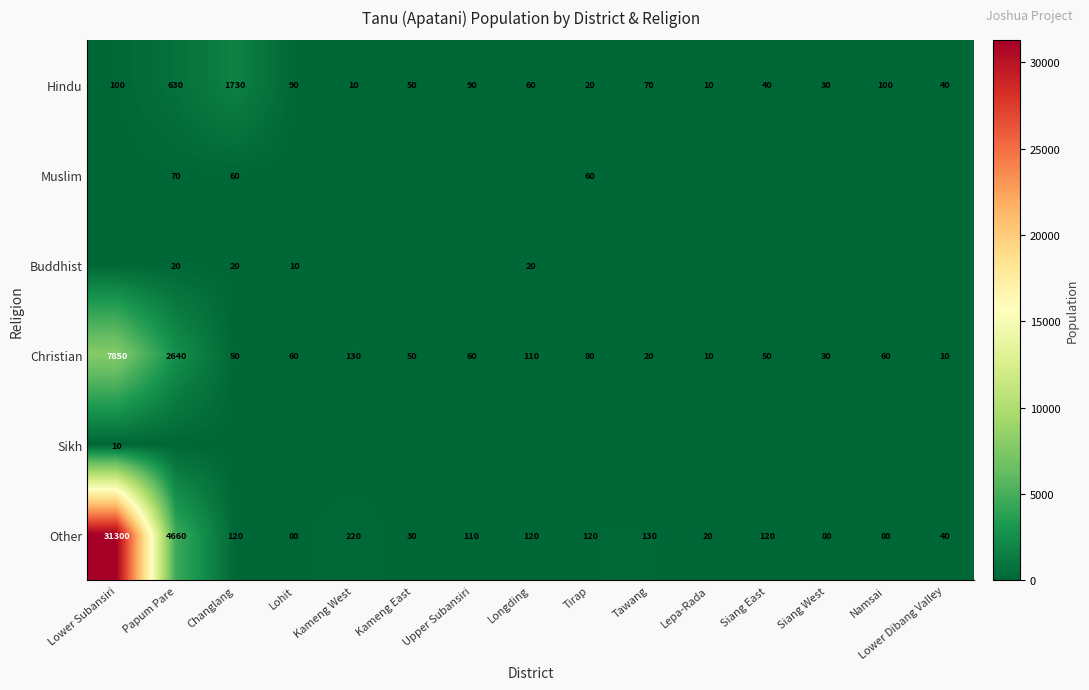

Read the Other value at Changlang, to the nearest 10.

120